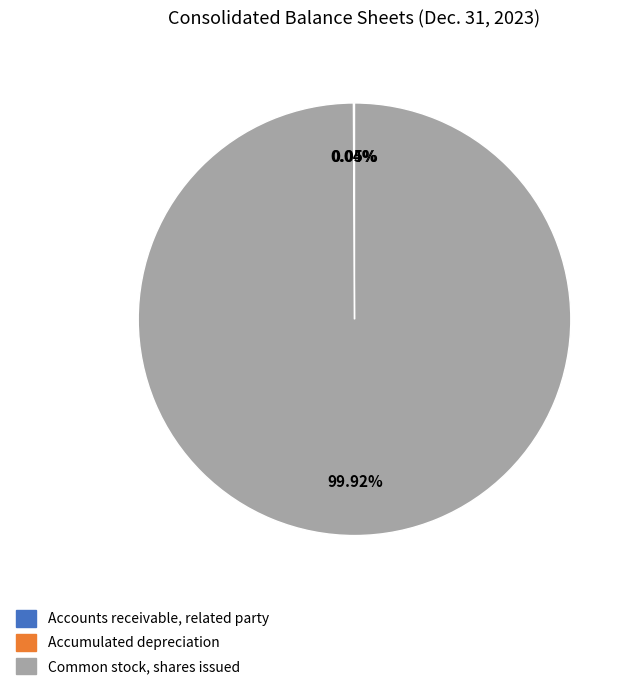

Which category has the biggest portion of the pie?

Common stock, shares issued